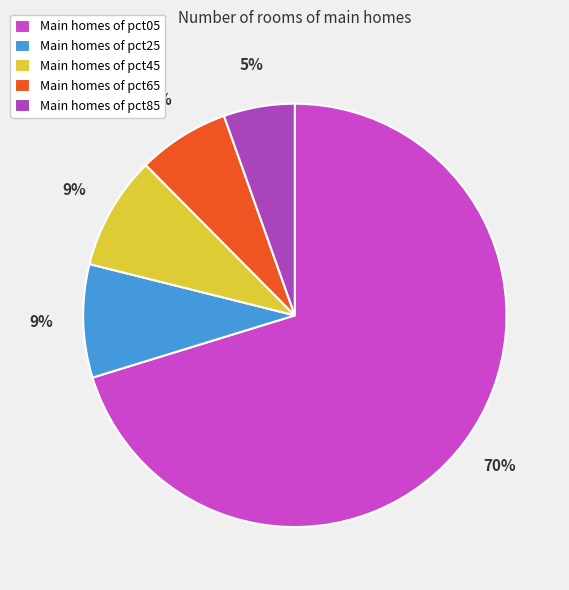

To the nearest percent, what is the average slice percentage?

20%